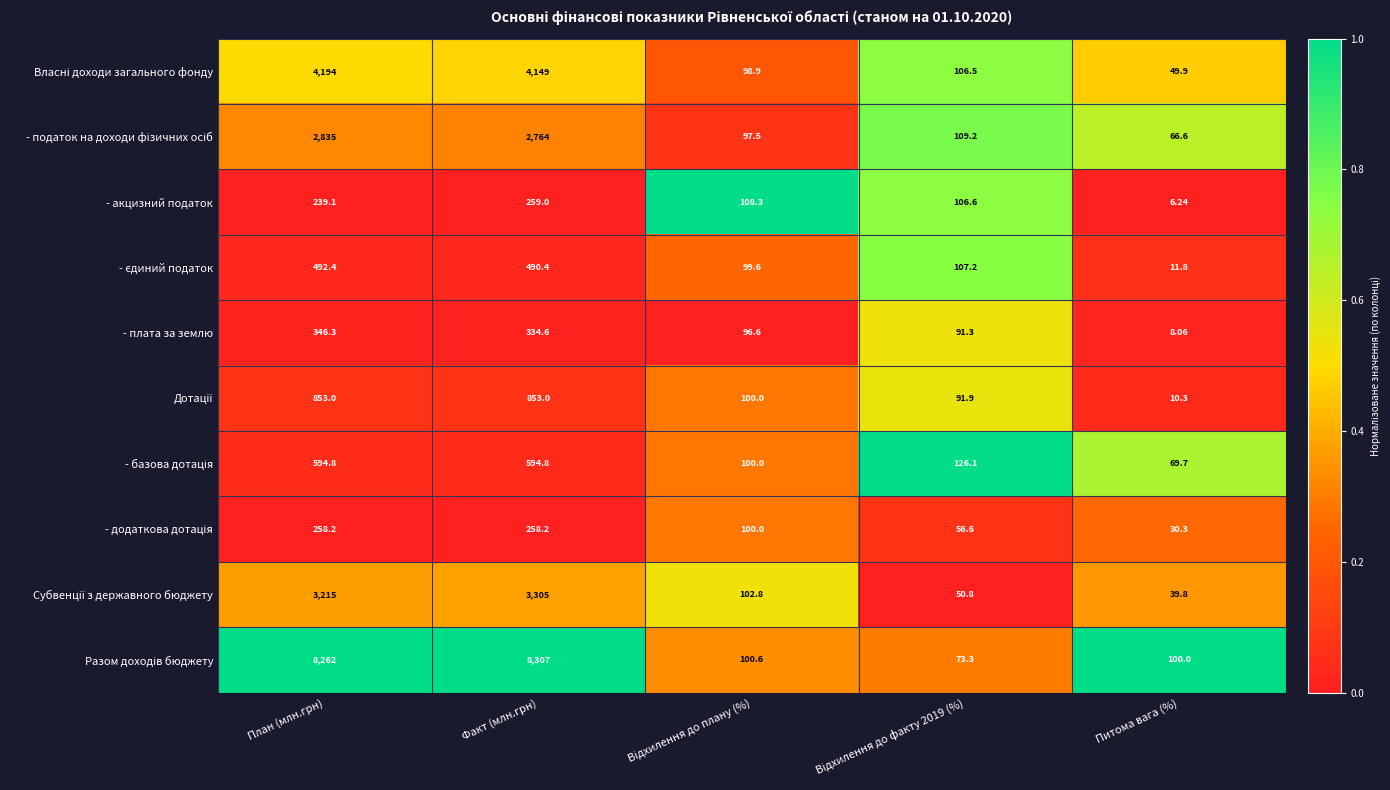

At which category does the chart reach its minimum across all series?

Питома вага (%)